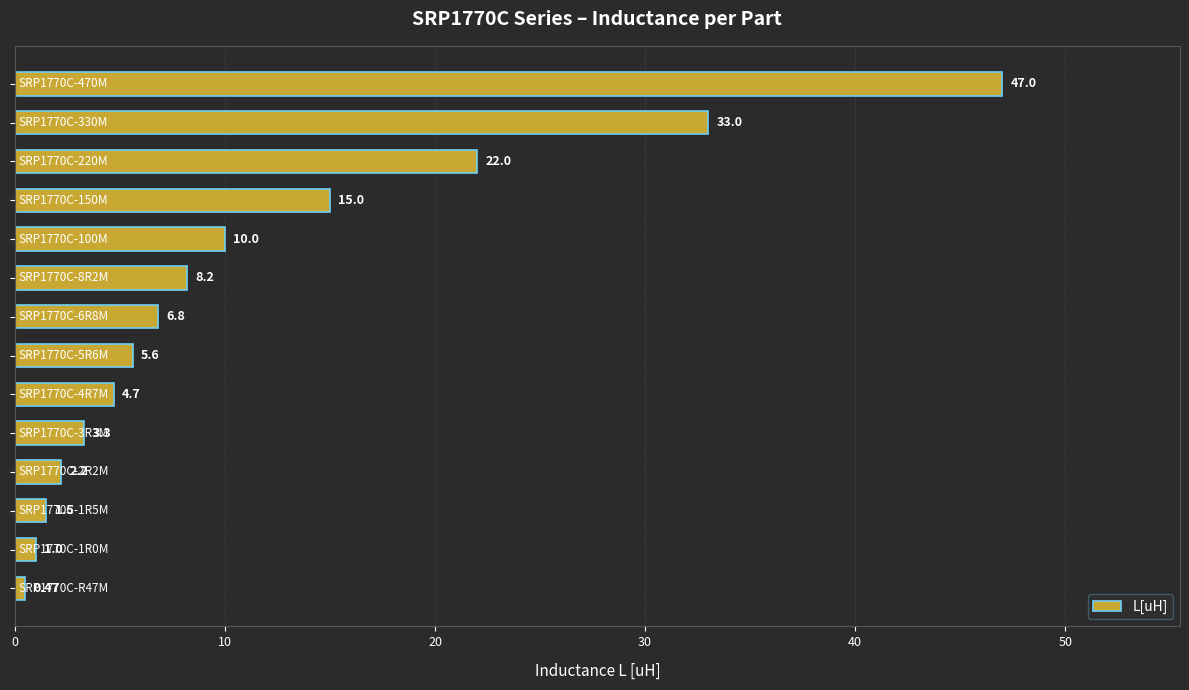

What is the difference between the second highest and second lowest values?

32.0